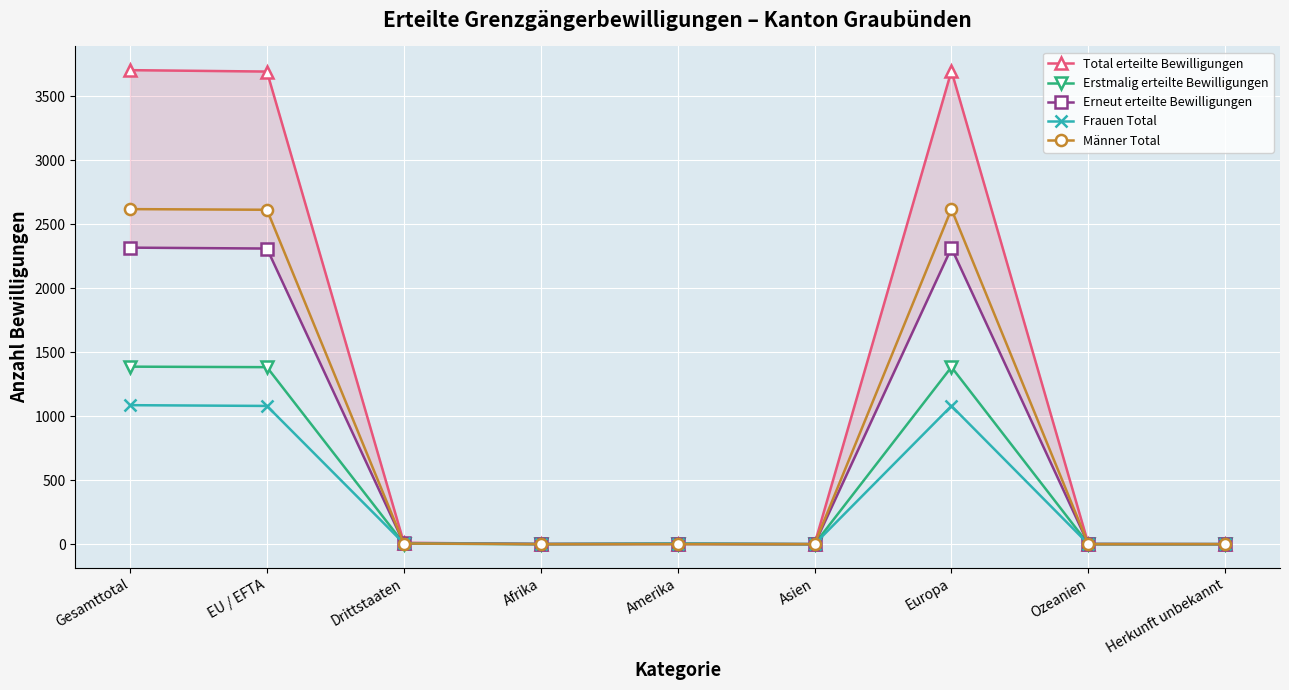

Rank the series by their maximum value, from highest to lowest.

Total erteilte Bewilligungen, Männer Total, Erneut erteilte Bewilligungen, Erstmalig erteilte Bewilligungen, Frauen Total